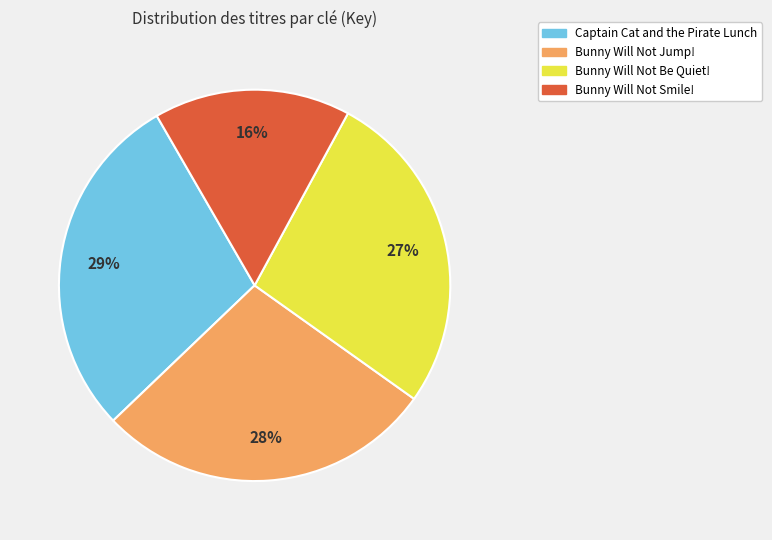

Count the number of slices in the pie.

4